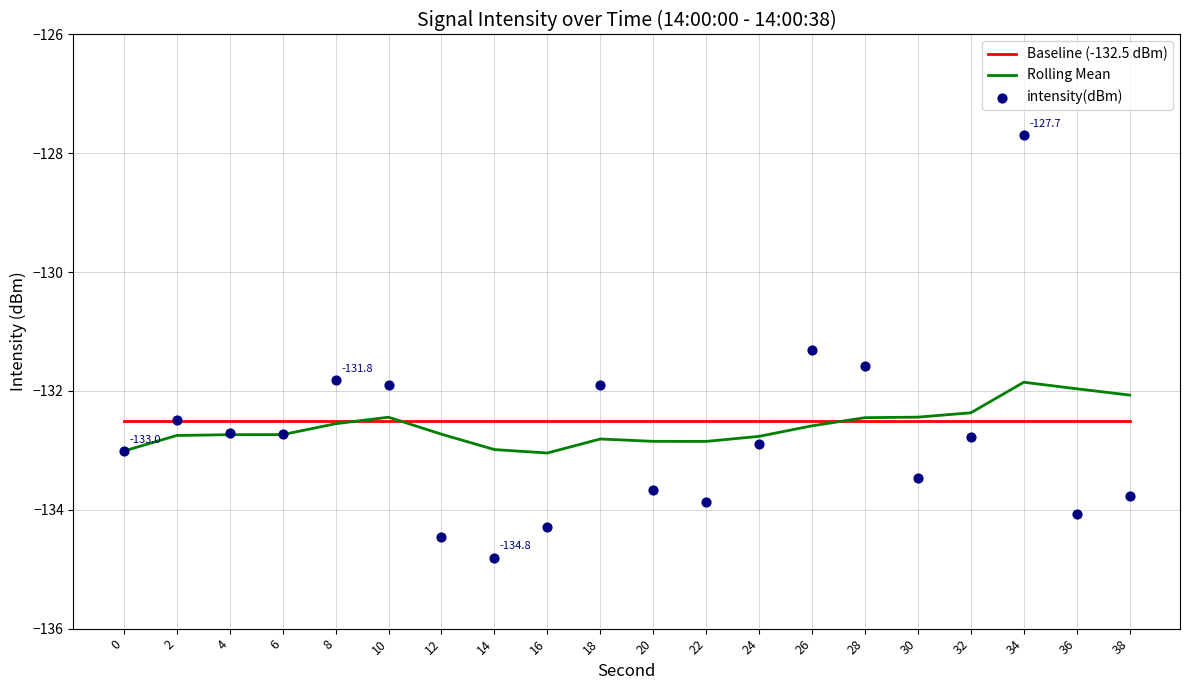

What are all the series names shown in the legend?

Baseline (-132.5 dBm), Rolling Mean, intensity(dBm)